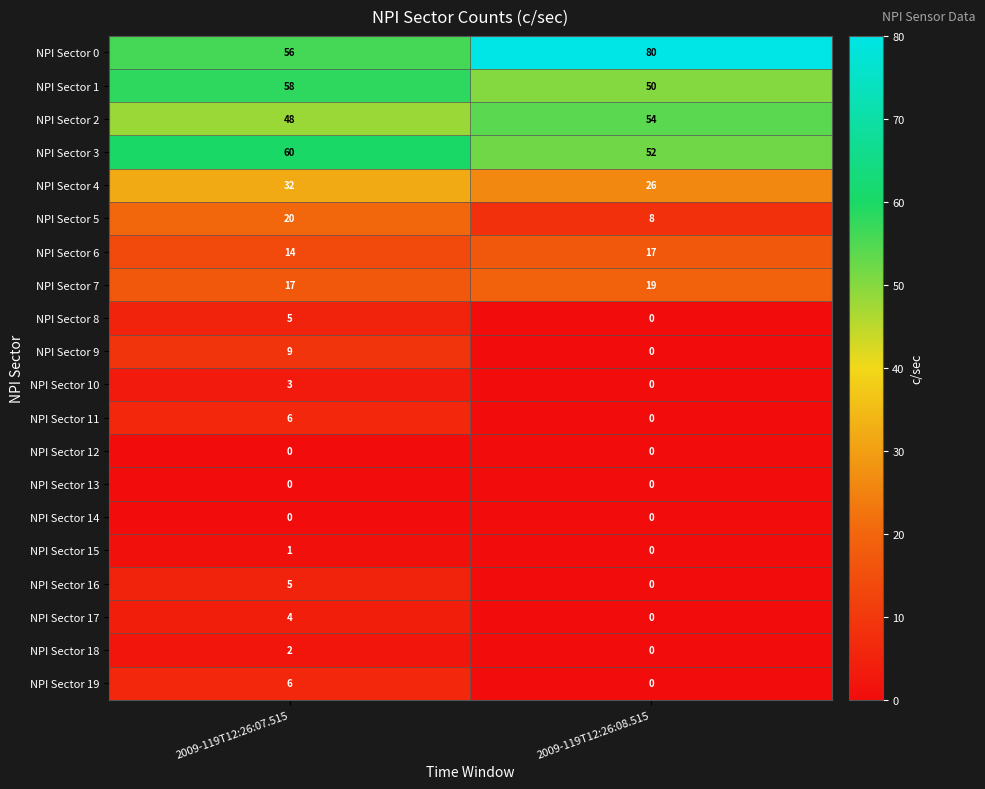

What is the difference between the maximum and minimum values in the NPI Sector 2 series?

6